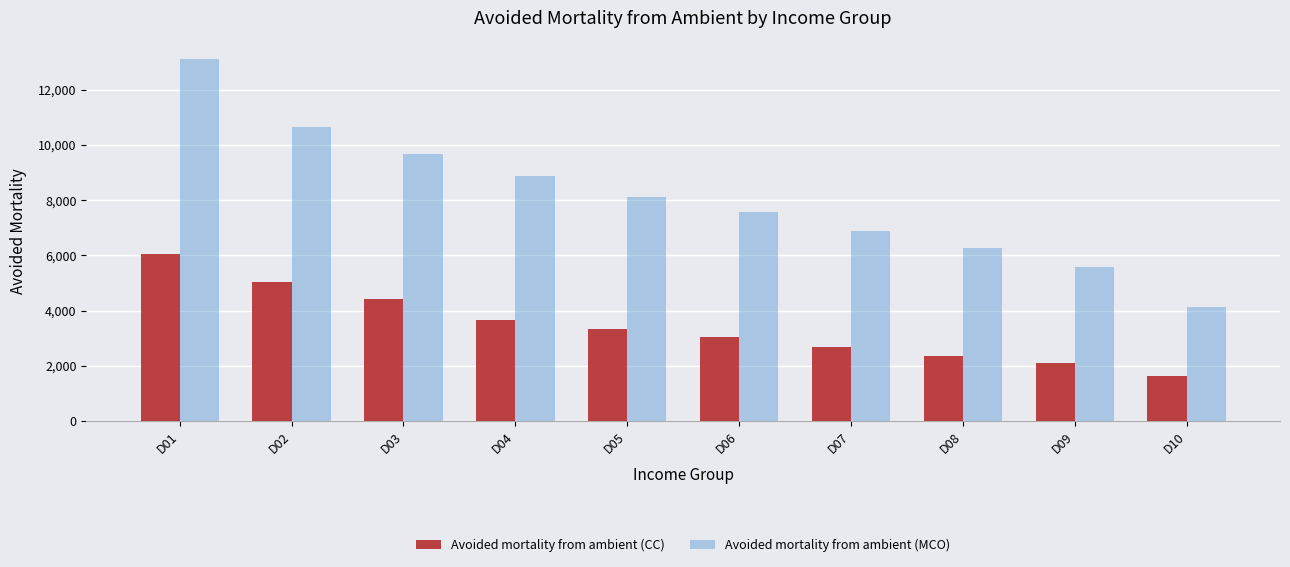

The Avoided mortality from ambient (MCO) series shows 3968.5 at D02. True or false?

False